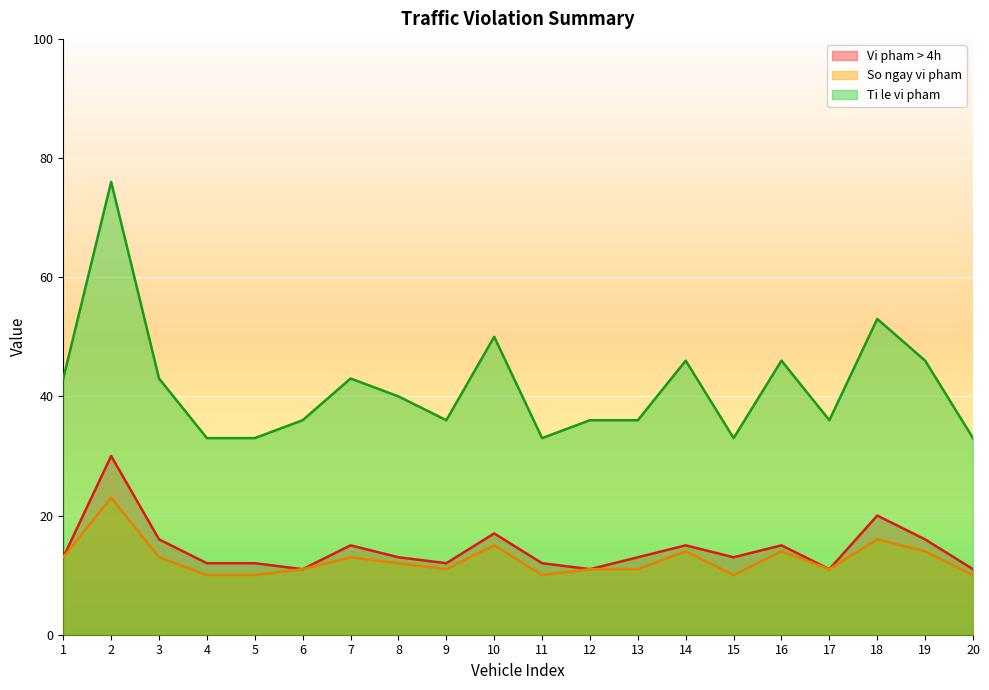

How many lines are shown in the chart?

3